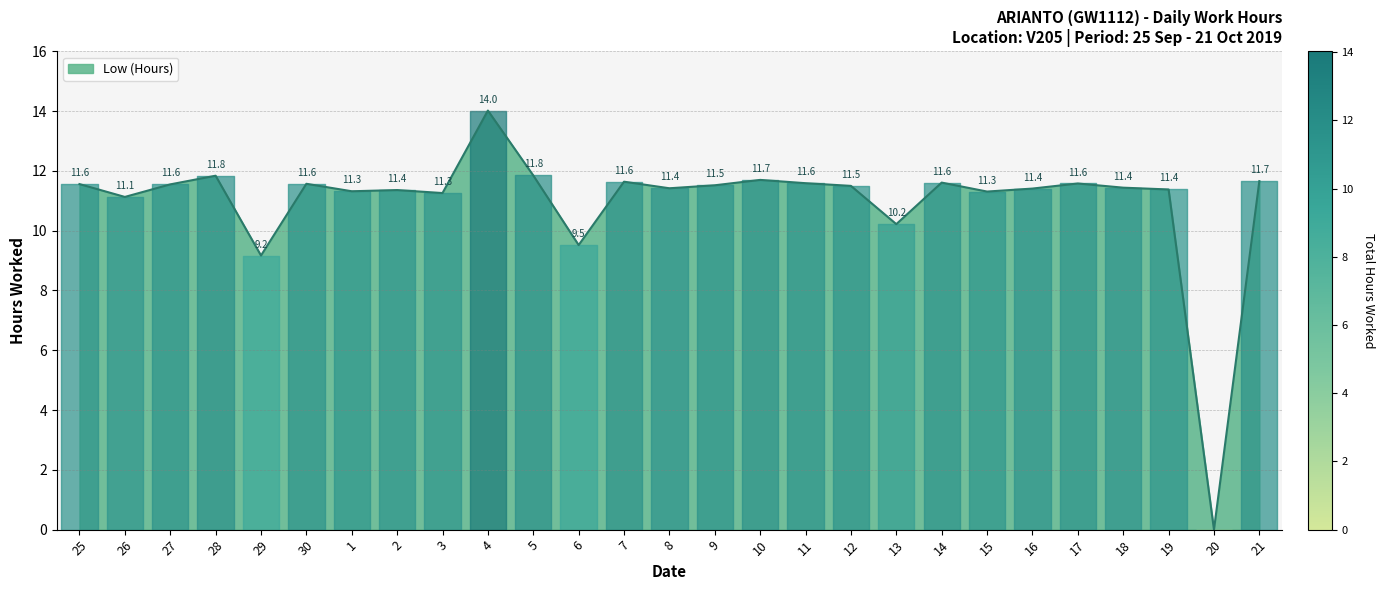

What is the average value?

11.0